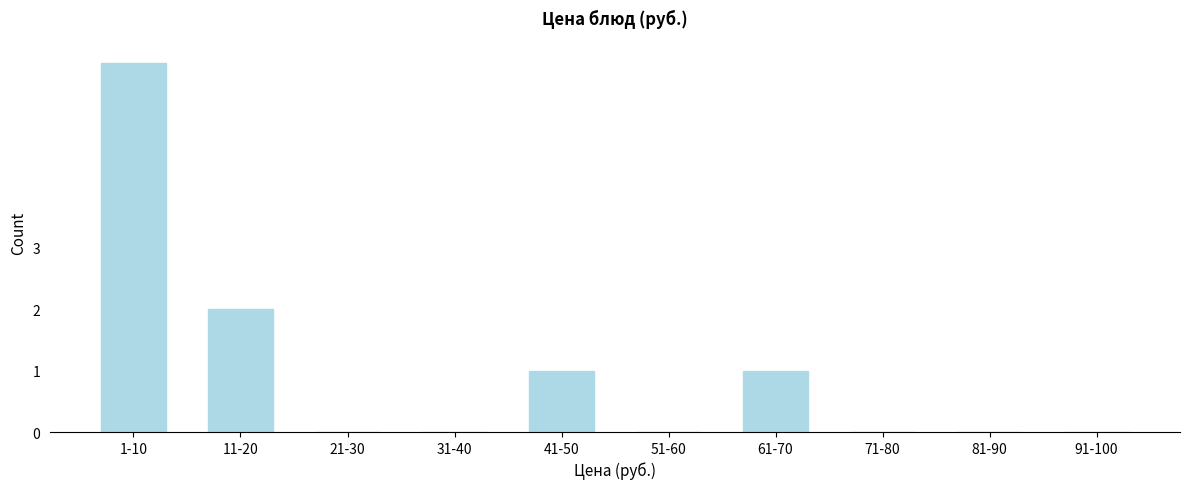

Reading left to right, transcribe all the data shown in this chart.

1-10=6	11-20=2	21-30=0	31-40=0	41-50=1	51-60=0	61-70=1	71-80=0	81-90=0	91-100=0